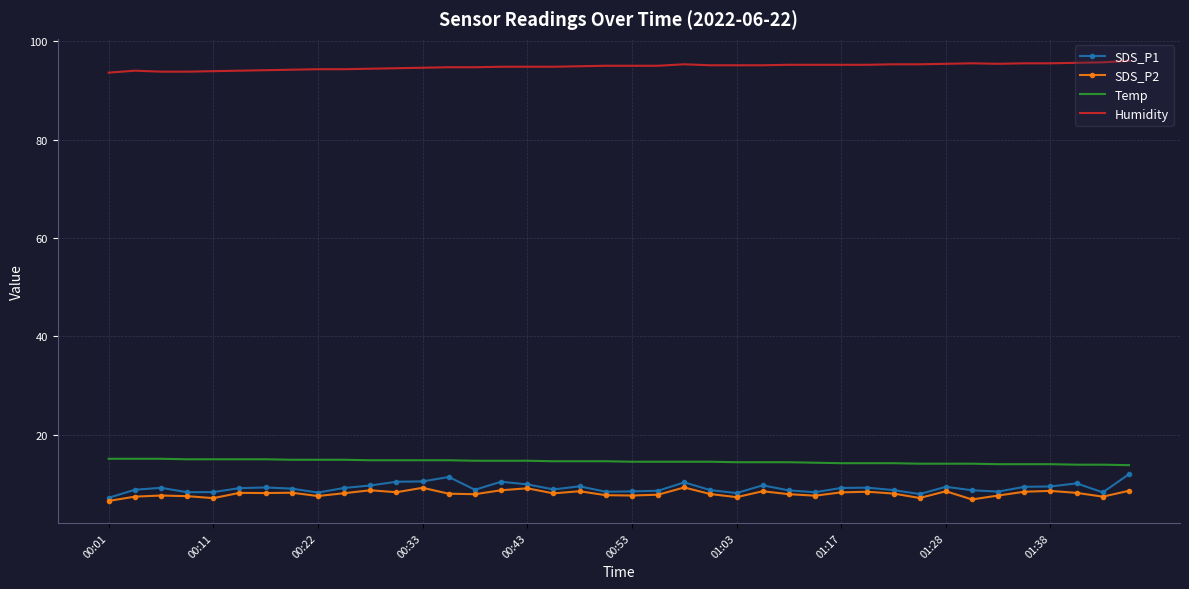

What is the average value of the Temp series?

14.5